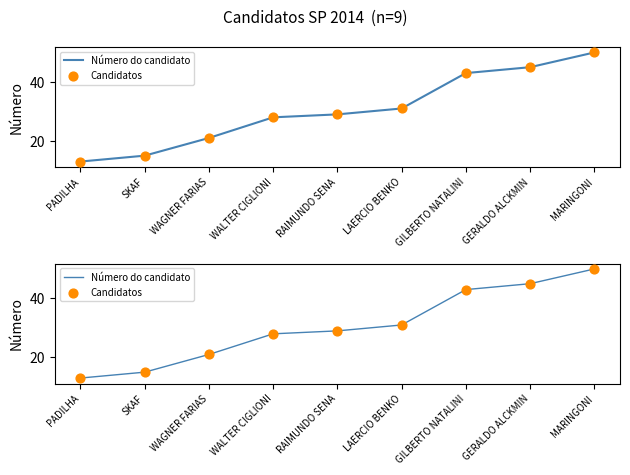

Which series has the widest spread of Y values?

Número do candidato